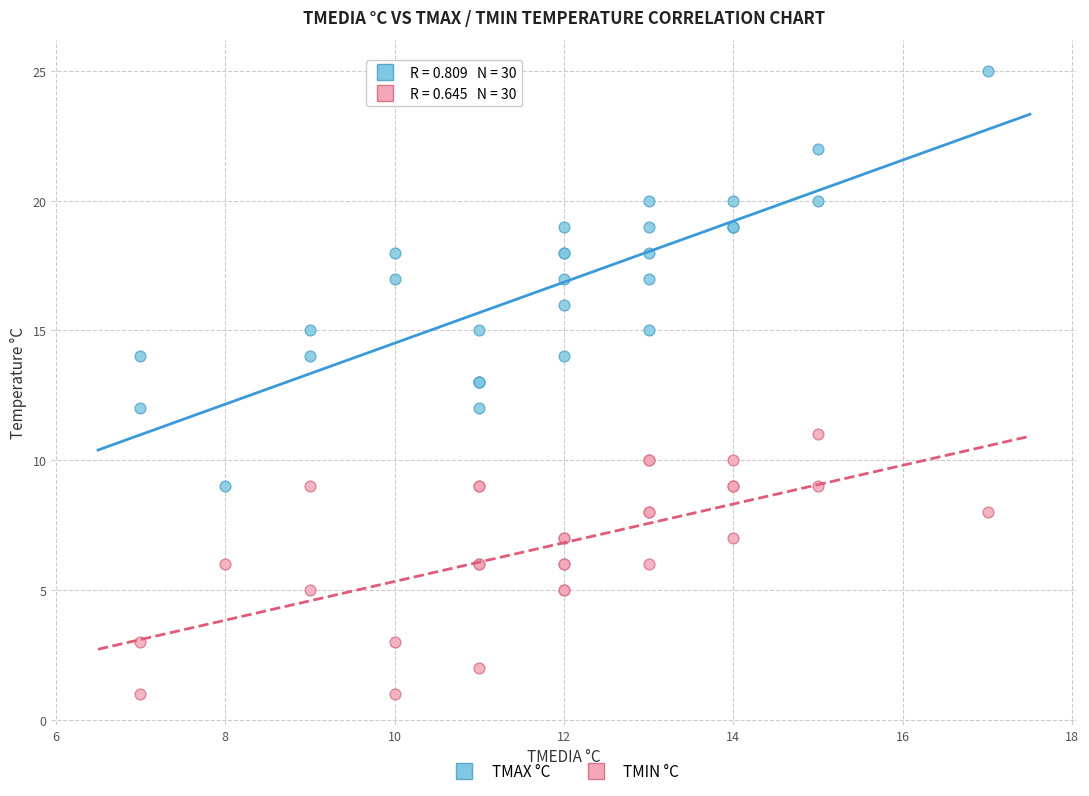

Which series contains the lowest Y value?

TMIN °C